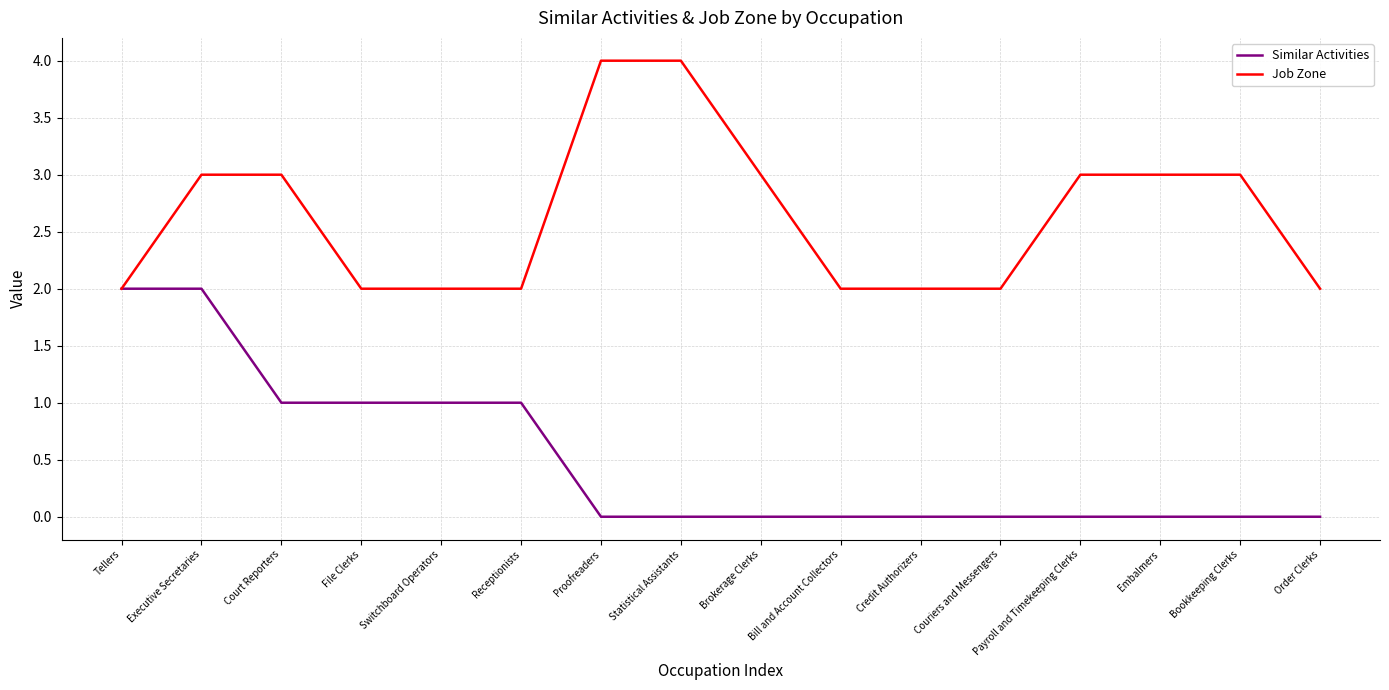

Which series has the largest total across all categories?

Job Zone